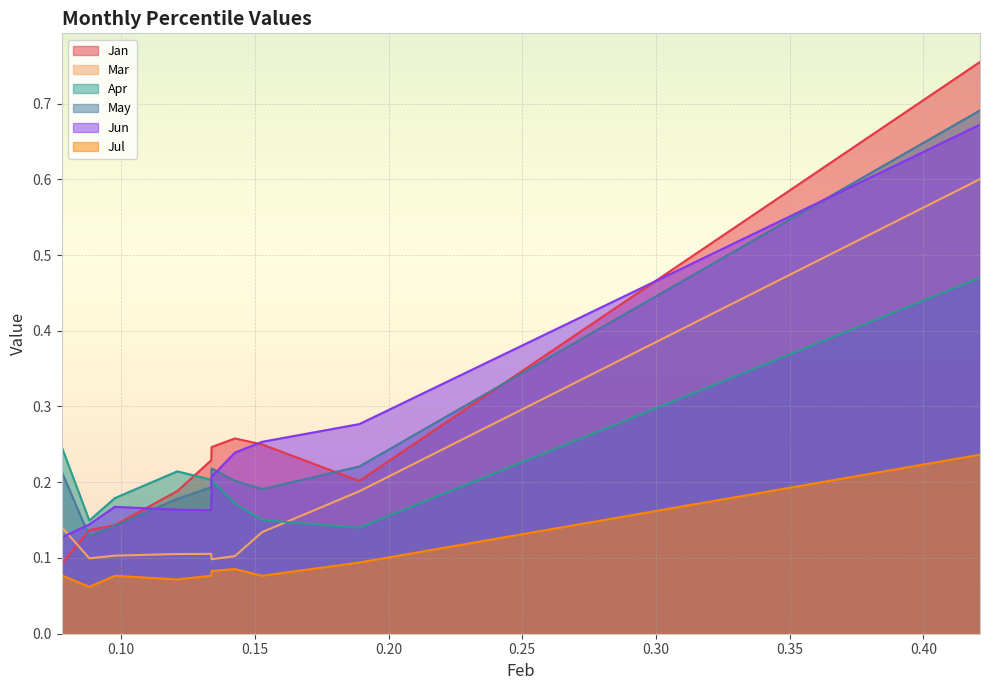

What is the sum of the Apr values at pct05 and pct55?

0.4